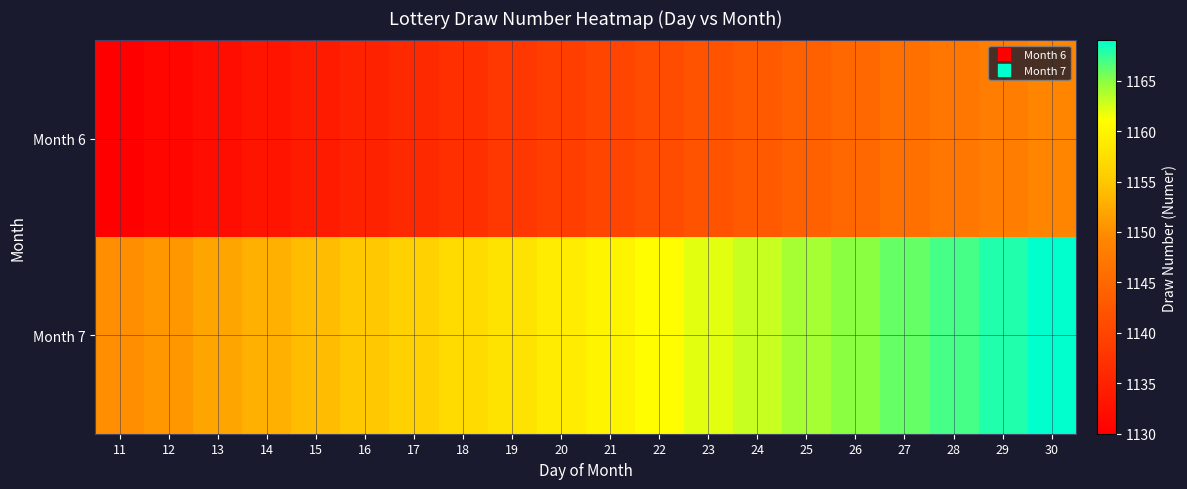

List the series in order of their overall mean, highest first.

Month 7, Month 6